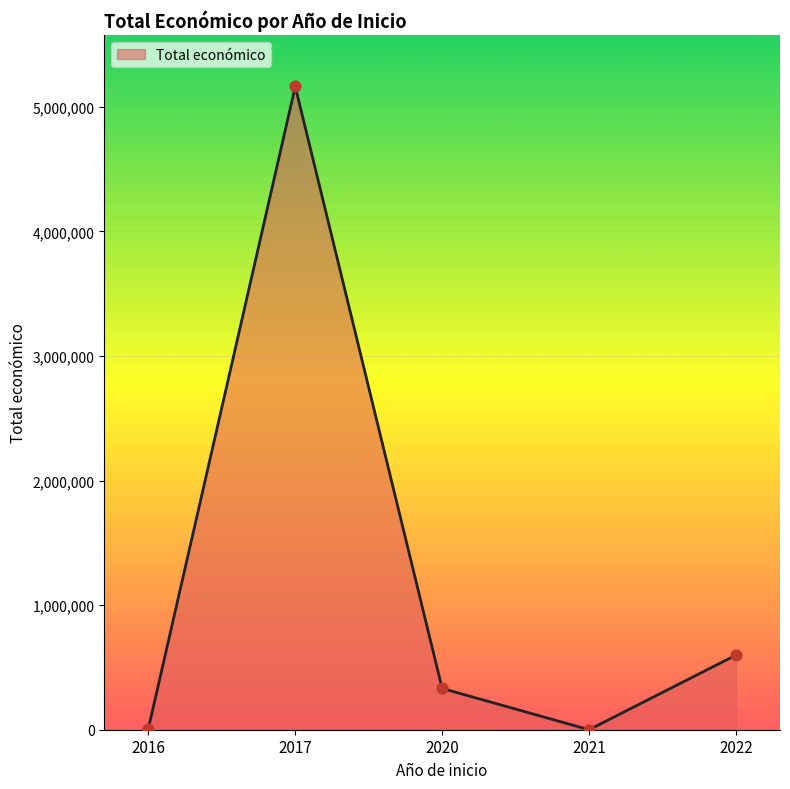

Between 2022 and 2021, which is larger?

2022